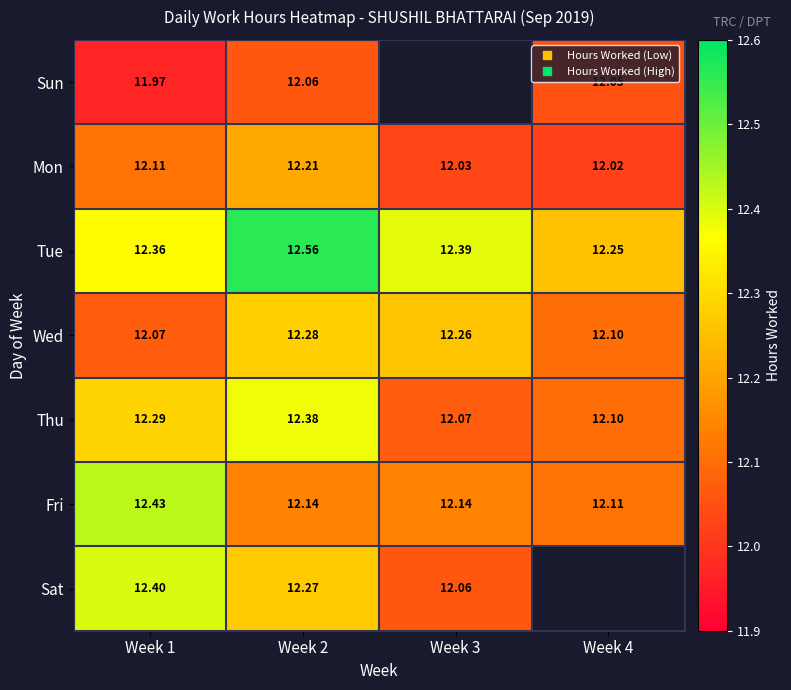

Rank the series by their maximum value, from highest to lowest.

Tue, Fri, Sat, Thu, Wed, Mon, Sun